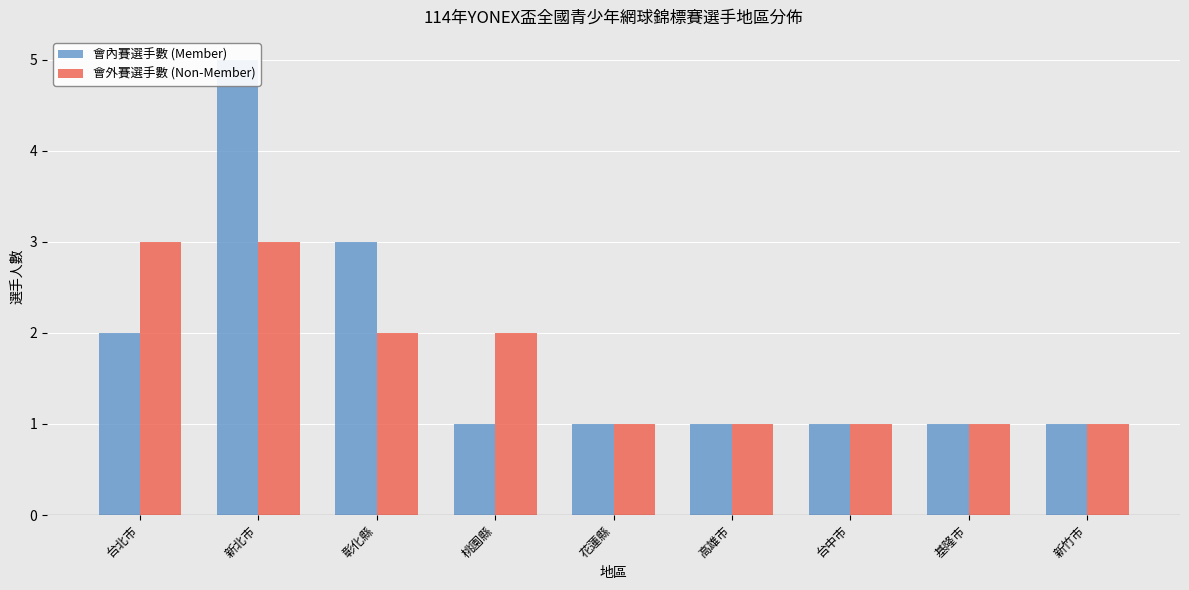

What are all the series names shown in the legend?

會內賽選手數 (Member), 會外賽選手數 (Non-Member)